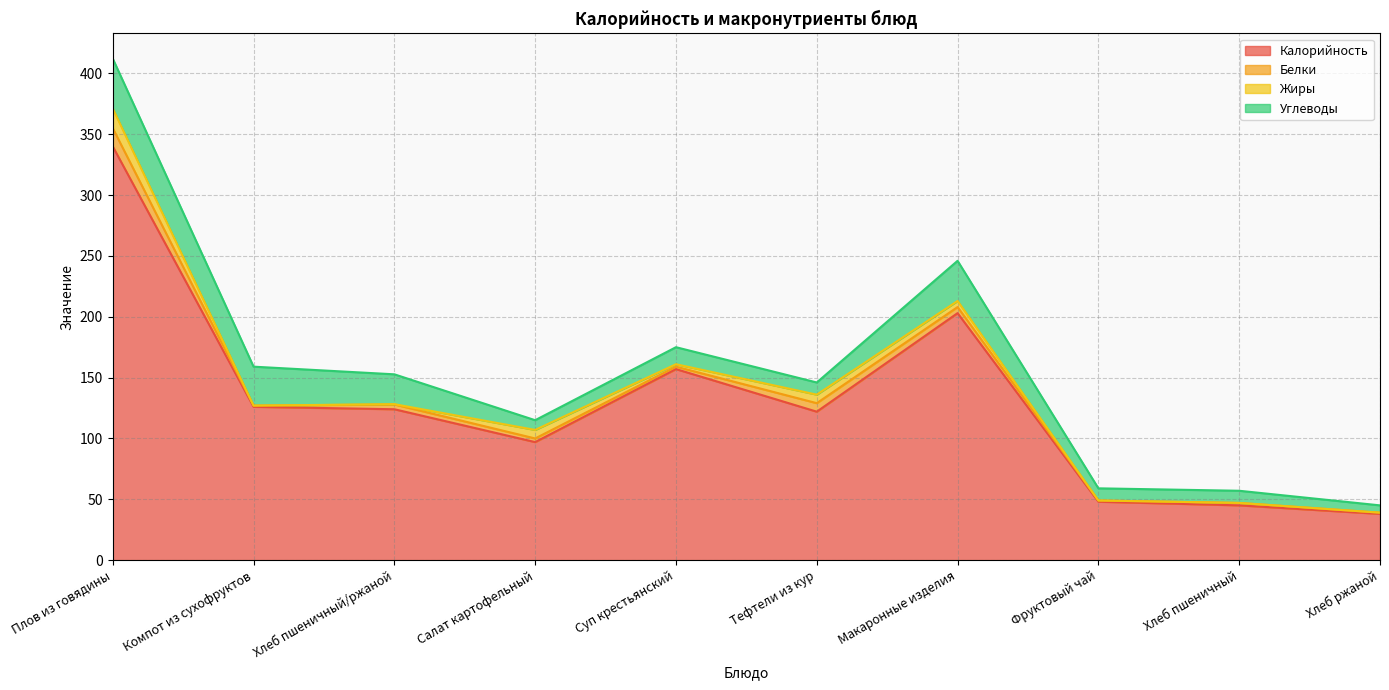

Is the value of Белки at Макаронные изделия greater than the value of Калорийность at Хлеб ржаной?

No